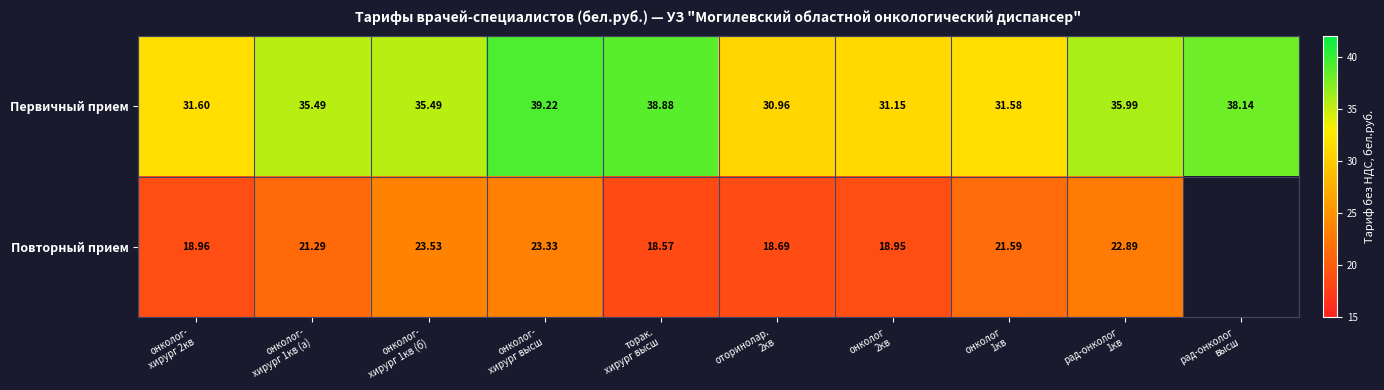

Which series has the largest range (max minus min)?

Первичный прием